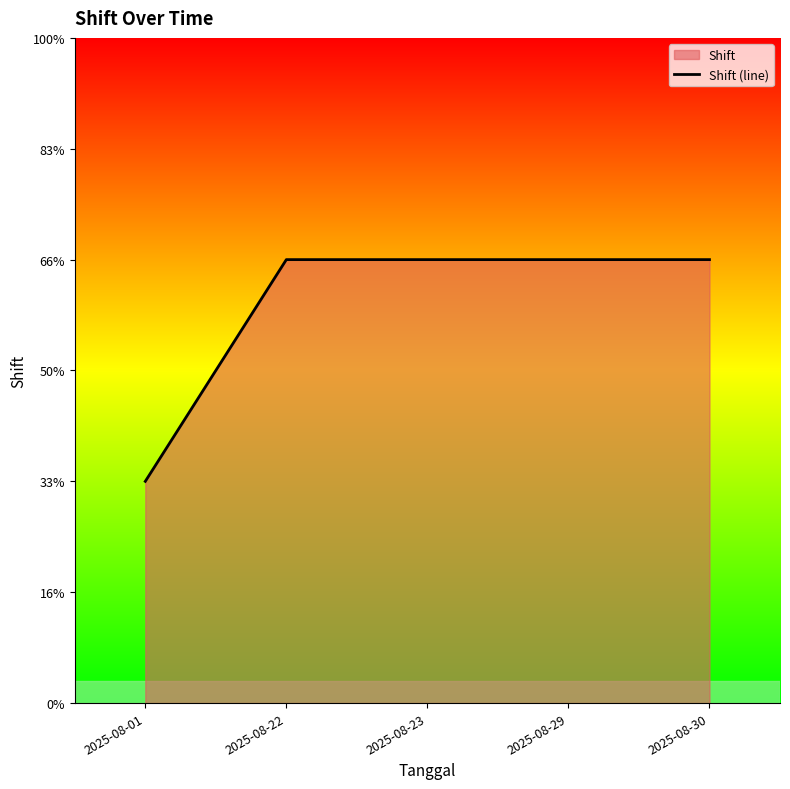

True or false: there are more than 1 points higher than both neighbors.

False